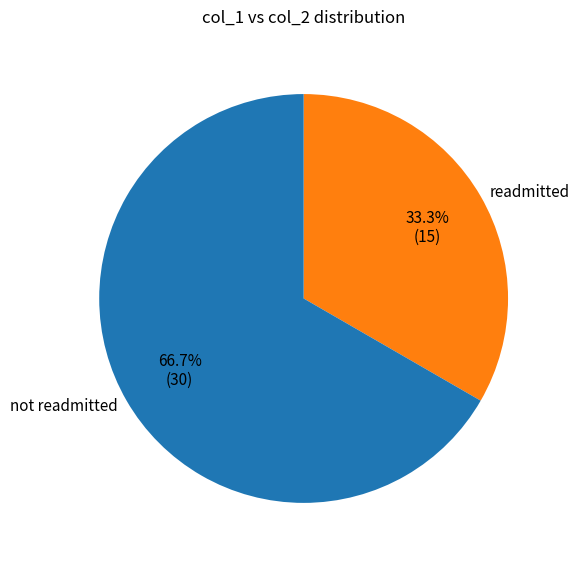

What is the majority slice?

not readmitted